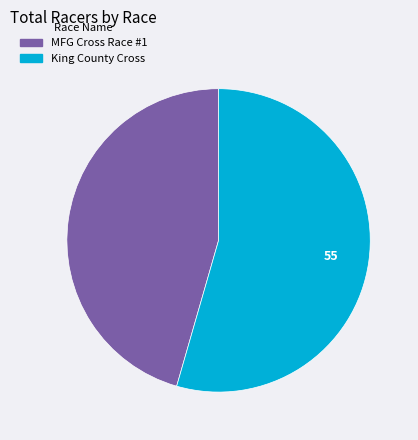

Approximately how many times larger is the value at MFG Cross Race #1 compared to King County Cross?

0.8